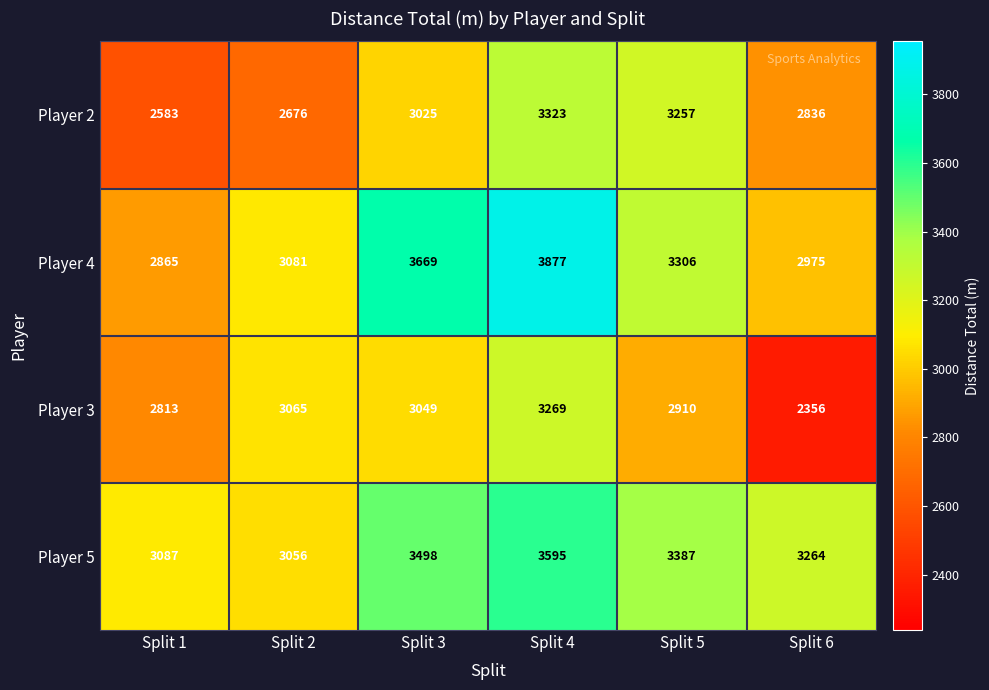

What is the approximate value of Player 2 at Split 5?

3257